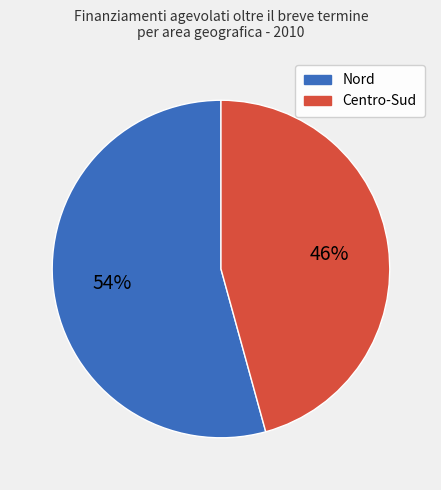

To the nearest percent, what is the average slice percentage?

50%